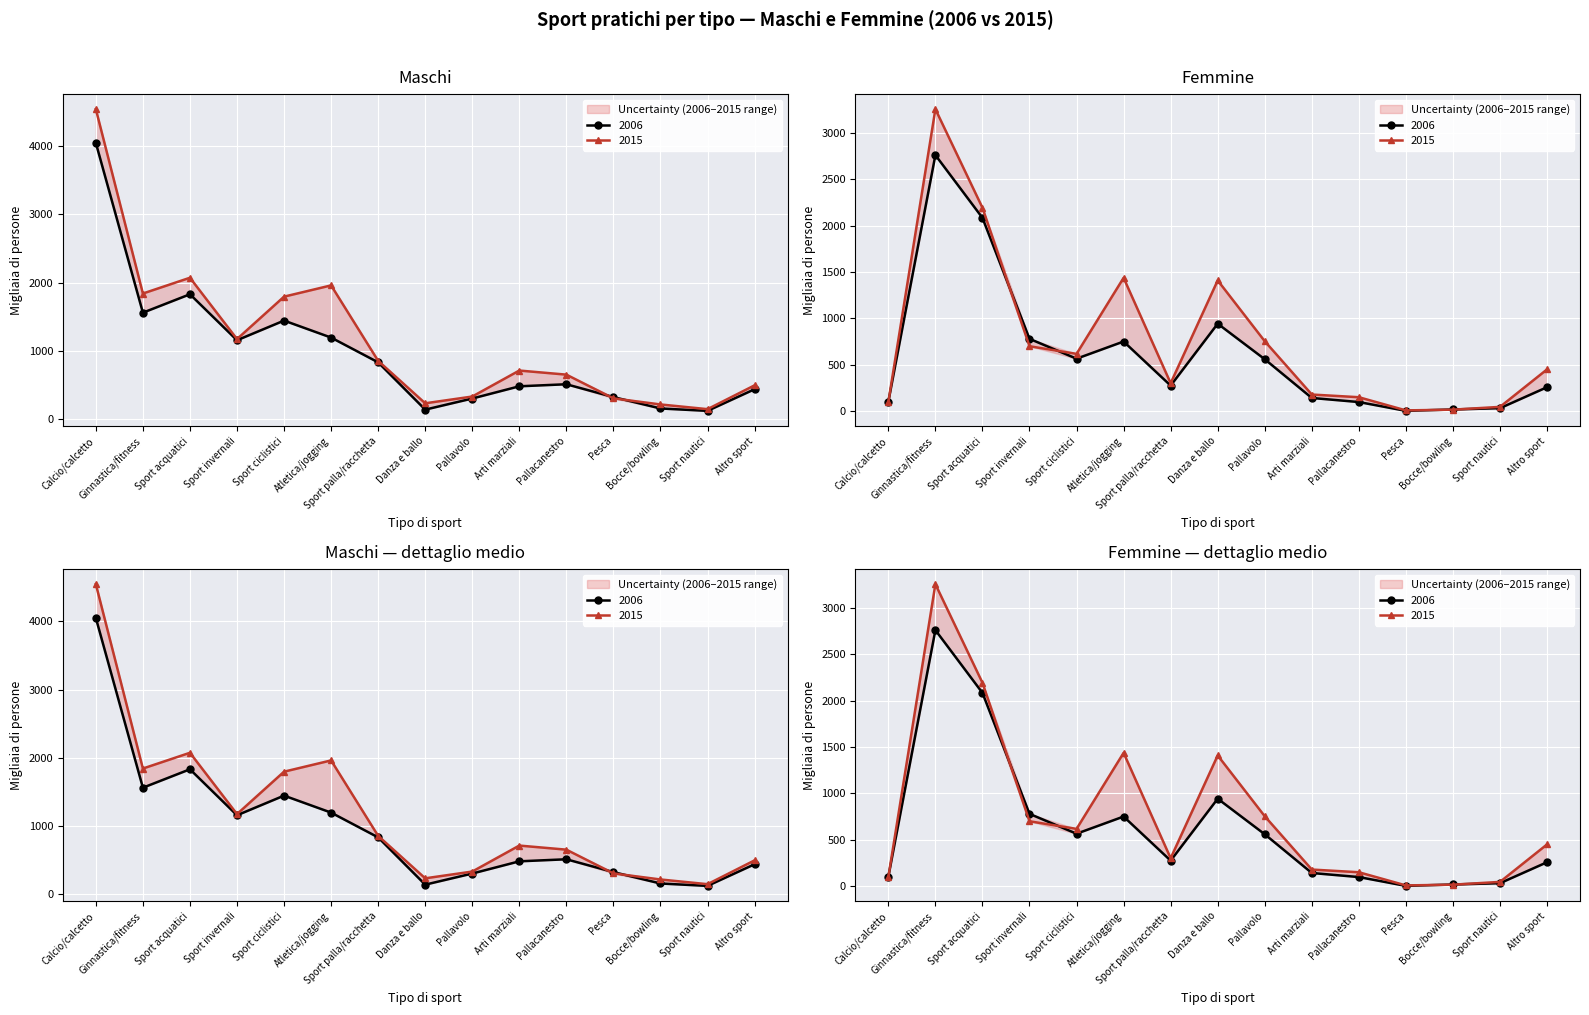

How many values in the Femmine 2006 series exceed 276?

7